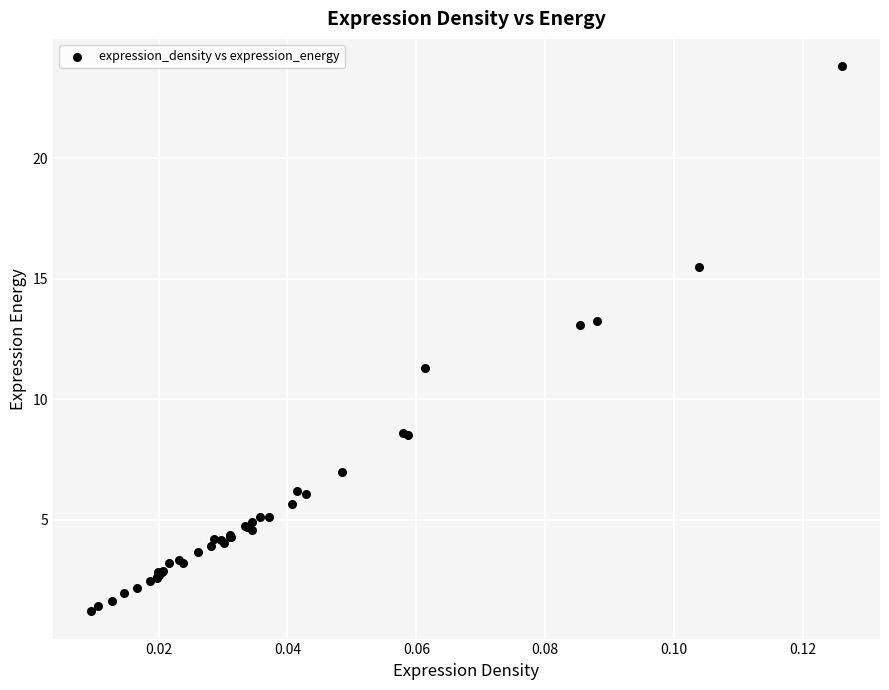

What Y value in the scatter plot is closest to 12?

11.3